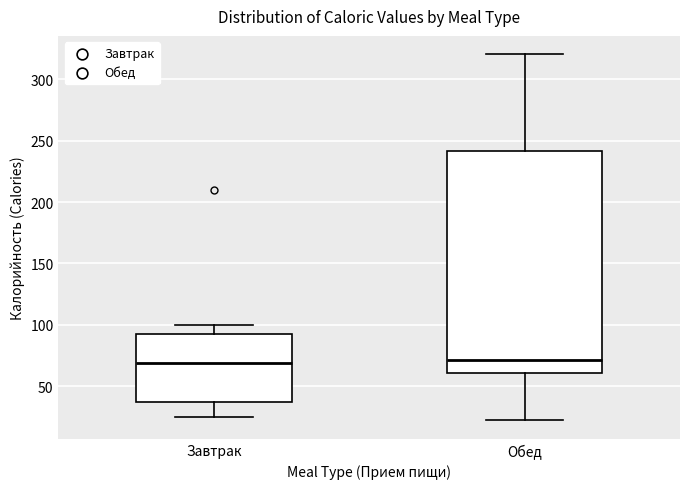

Where is the lower edge of the box for Завтрак on the y-axis? The values are not printed on the chart, so give them approximately, as read against the axis.

35